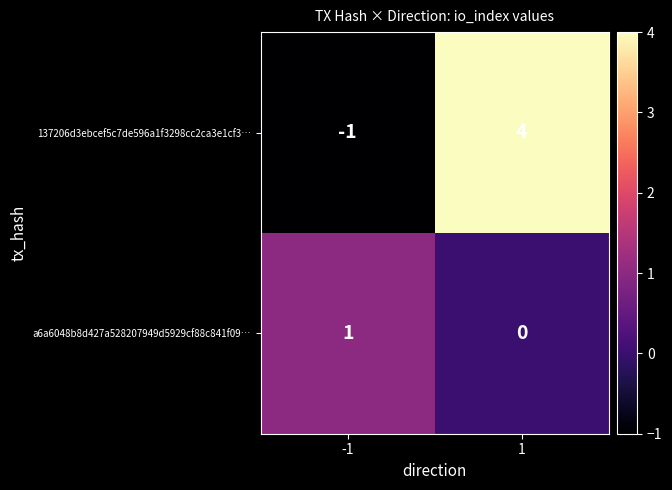

At how many categories does at least one series exceed 0?

2